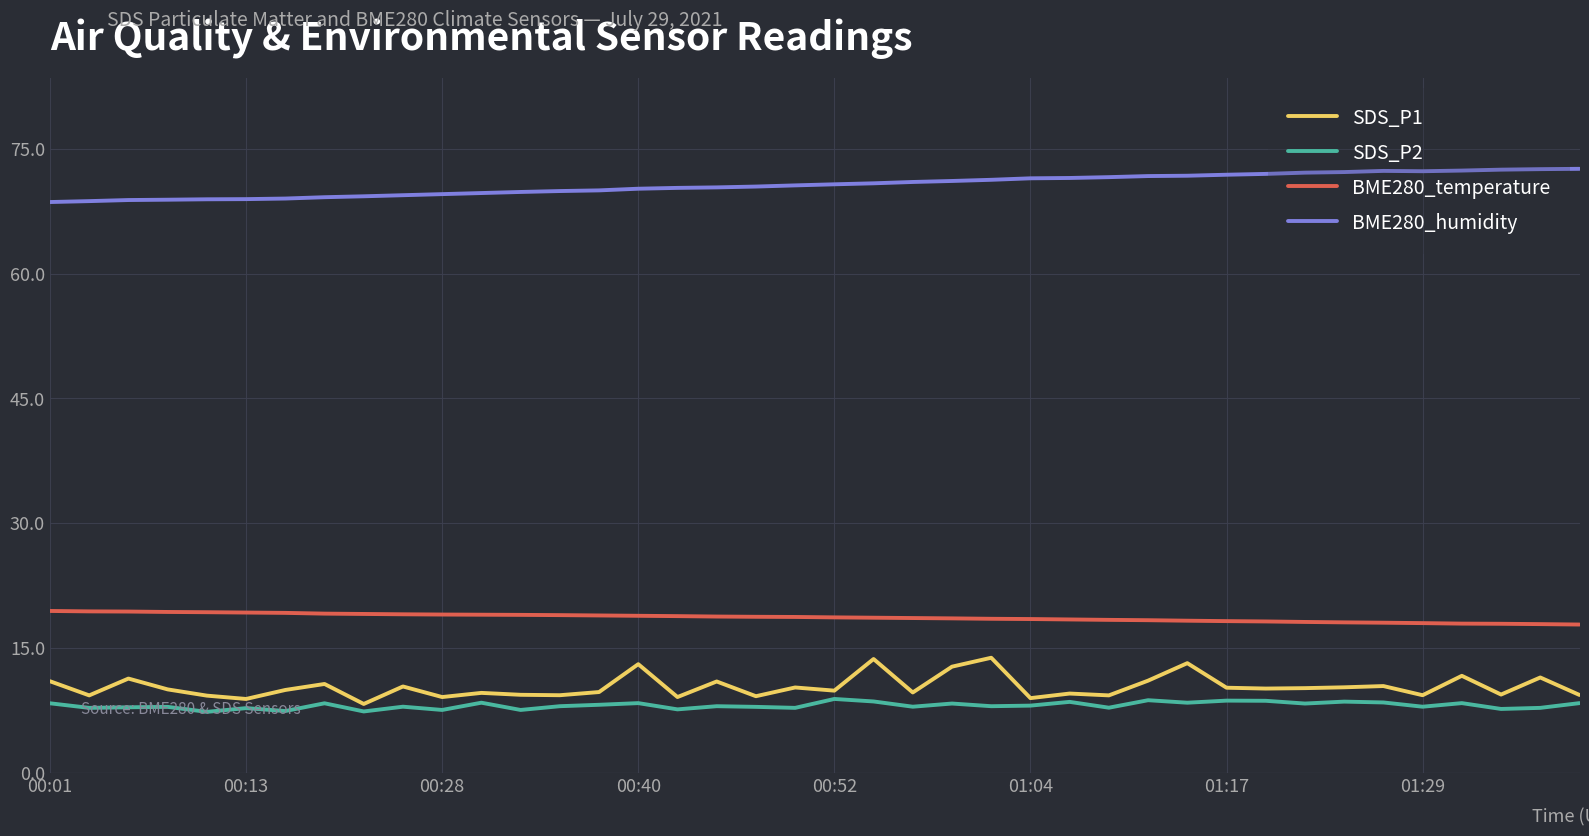

True or false: BME280_humidity and SDS_P2 cross at least once.

False